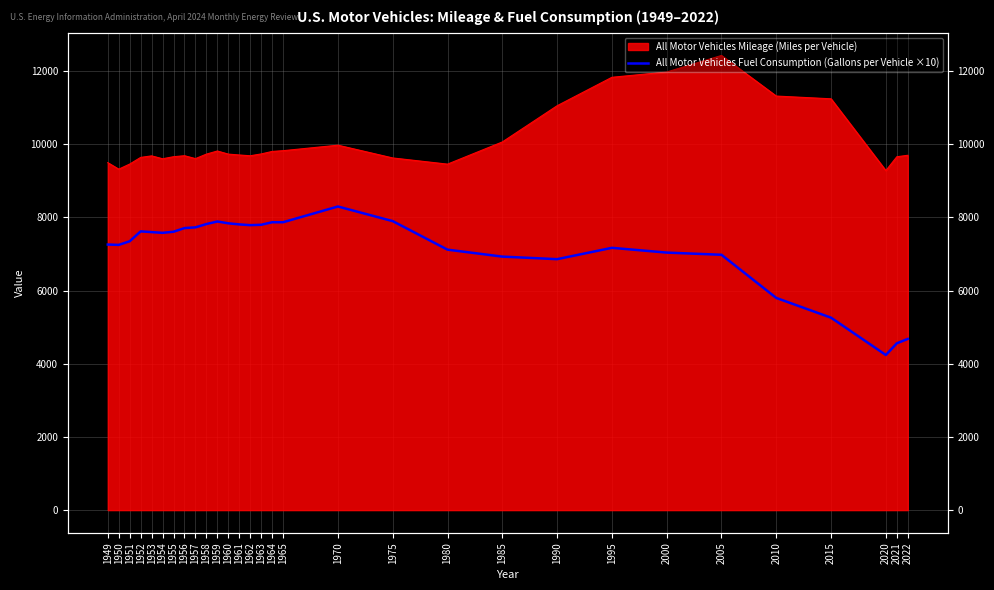

How many interior local peaks (higher than both neighbors) does the data have?

4